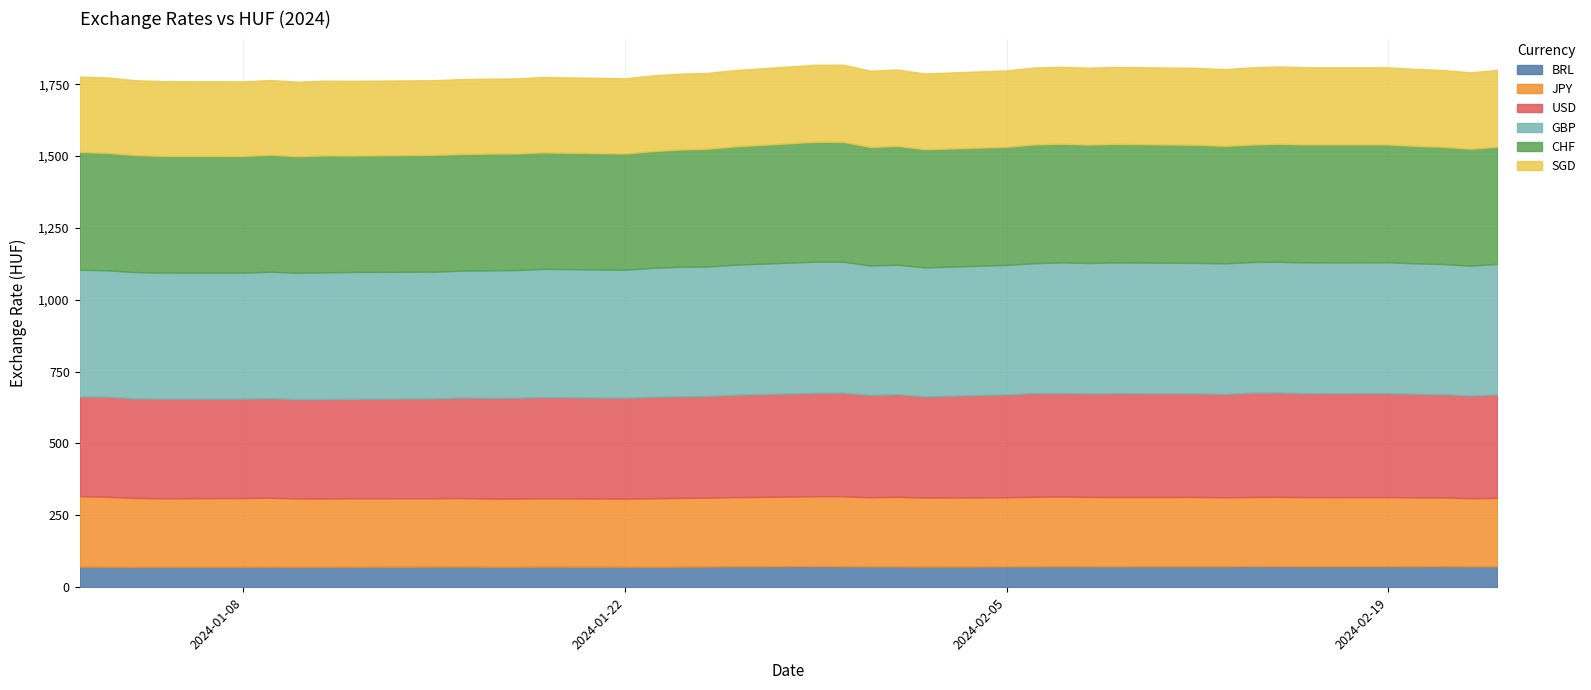

Read the SGD value at 2024-01-24.

263.9